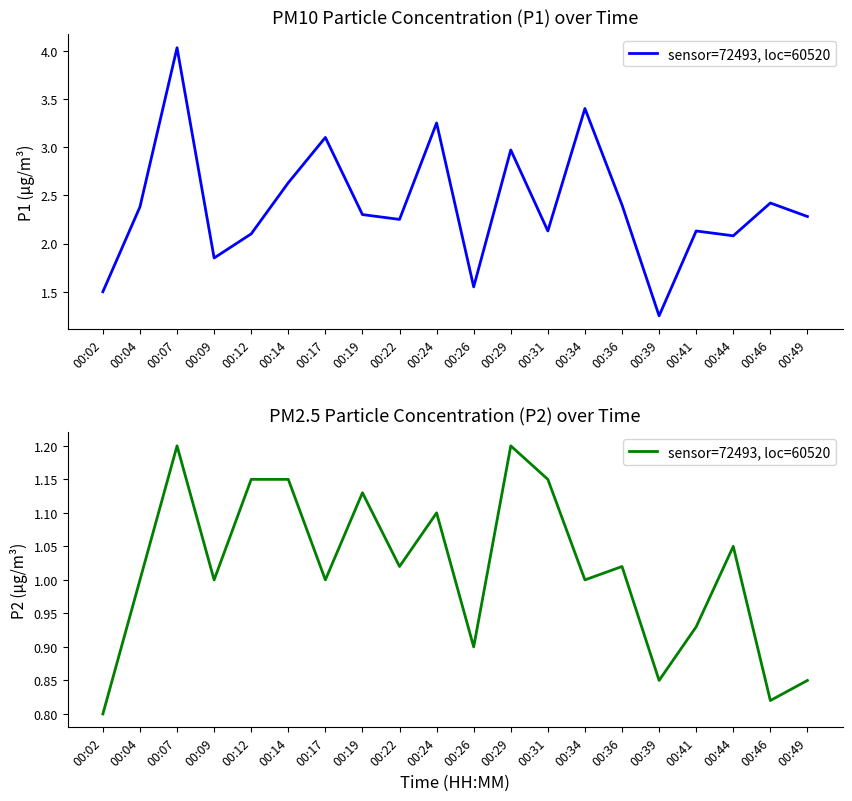

Approximately how many times larger is the value at 00:07 compared to 00:09?

1.2